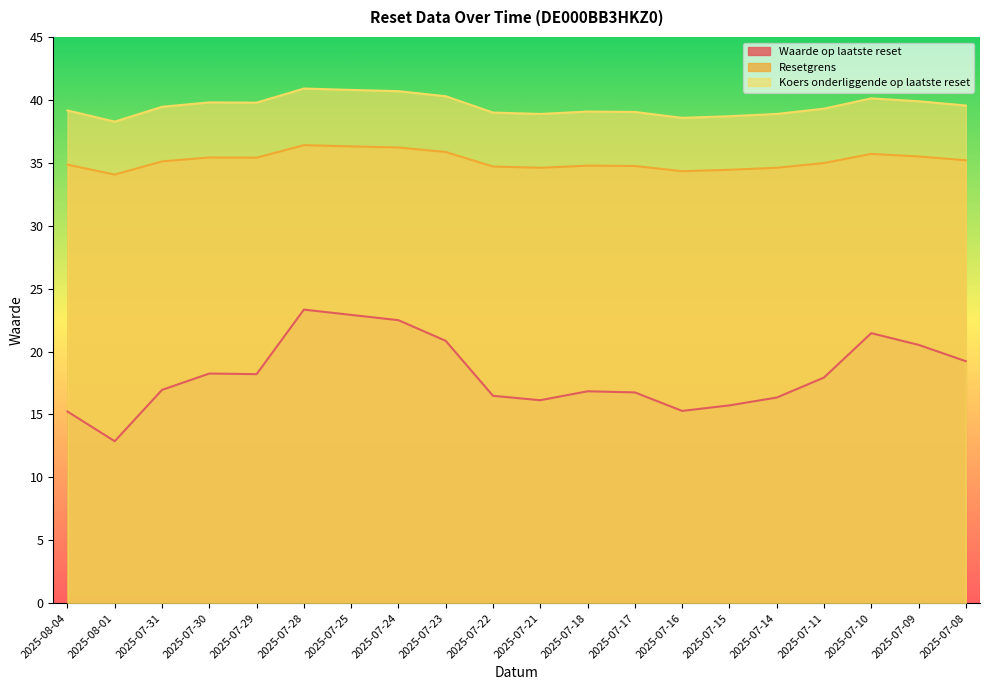

In Koers onderliggende op laatste reset, how many points are lower than both neighbors (excluding endpoints)?

4